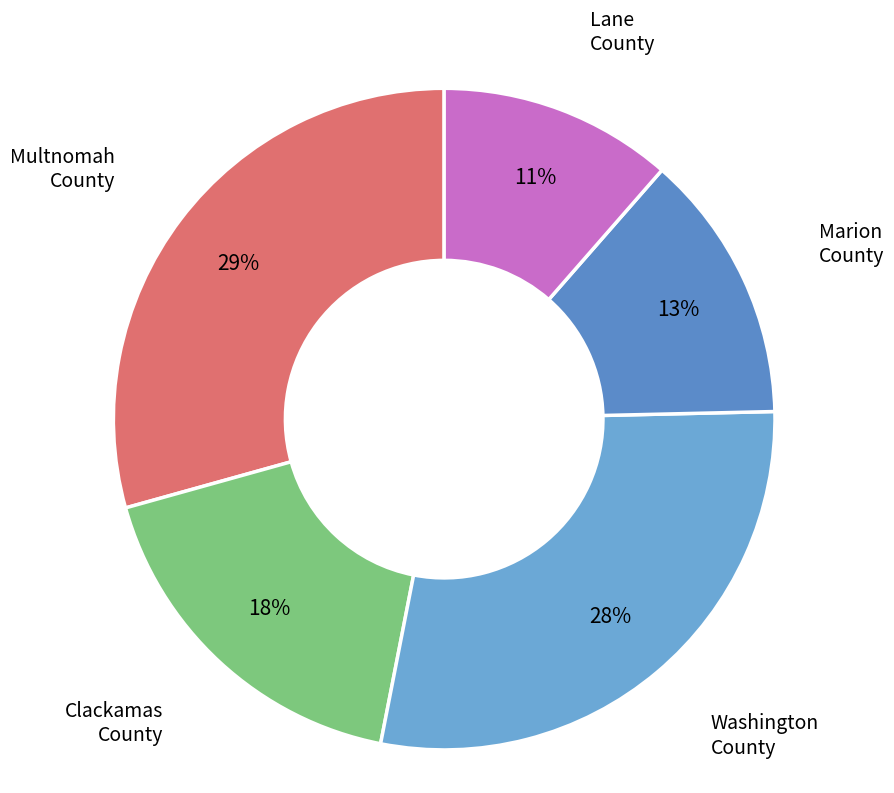

Is there a majority slice in this chart?

No